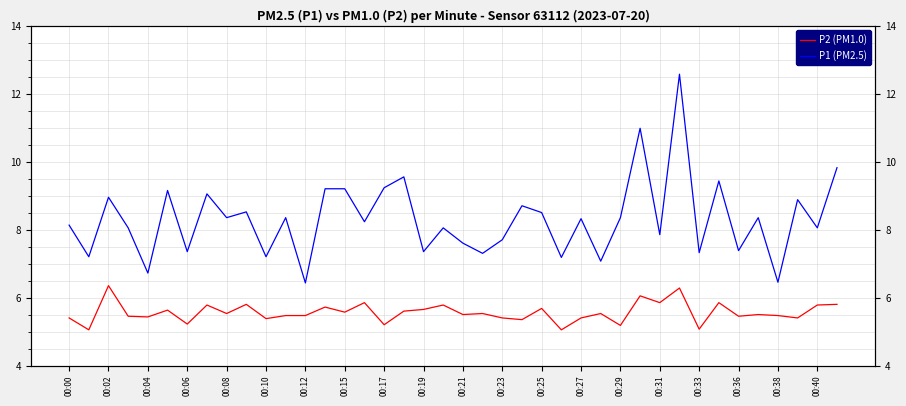

Count the number of data series in this chart.

2